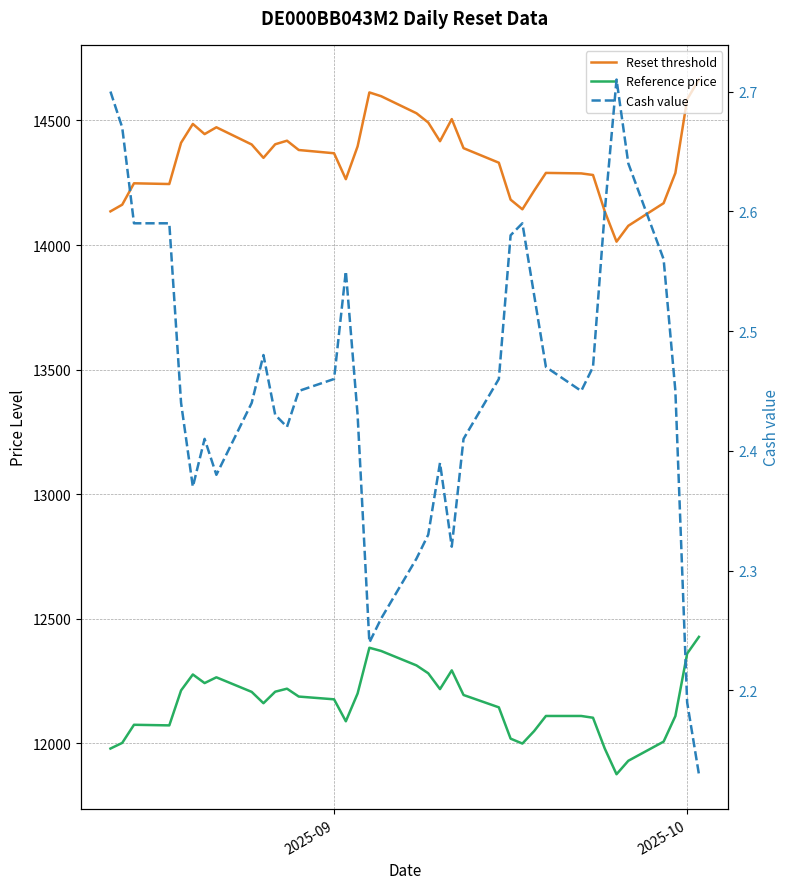

Rank the series by their maximum value, from lowest to highest.

Cash value, Reference price, Reset threshold